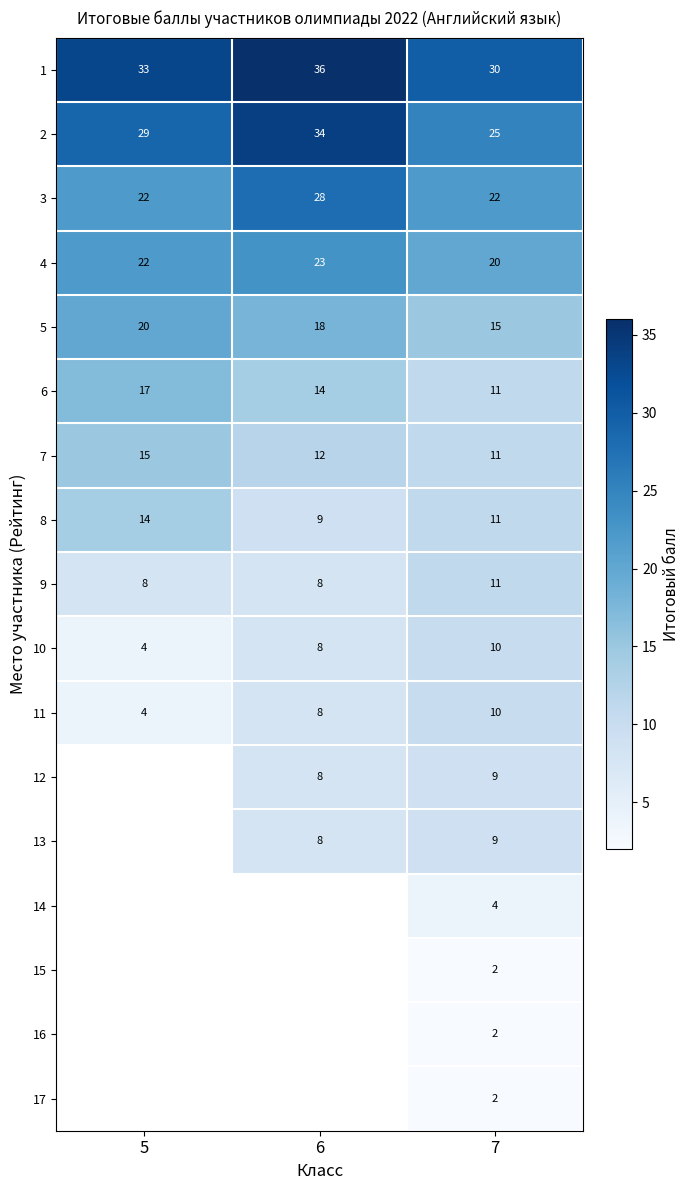

What is the spread (max minus min) of values at 7?

28